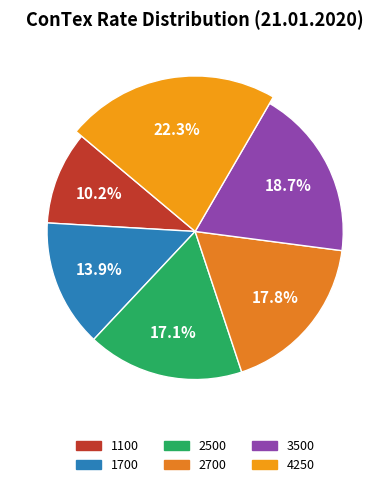

What percentage is NOT represented by 4250?

77.7%